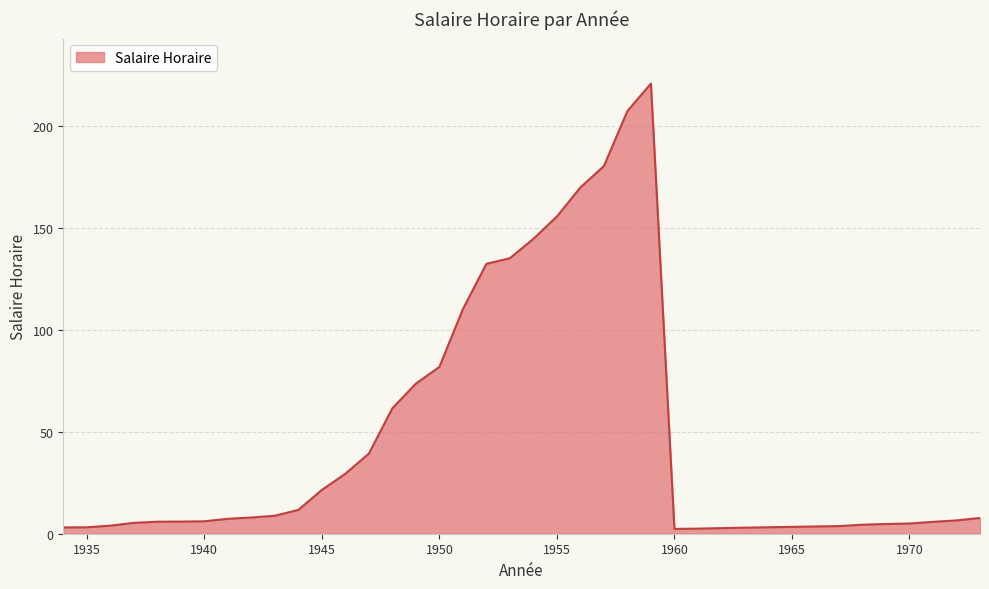

What is the greatest value displayed?

221.0